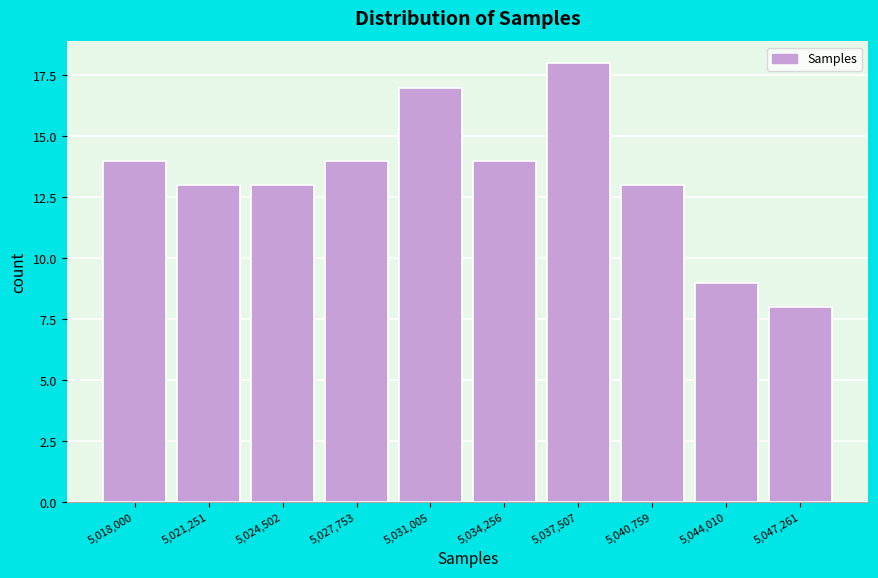

Reading left to right, transcribe all the data shown in this chart.

5,018,000=14	5,021,251=13	5,024,502=13	5,027,753=14	5,031,005=17	5,034,256=14	5,037,507=18	5,040,759=13	5,044,010=9	5,047,261=8